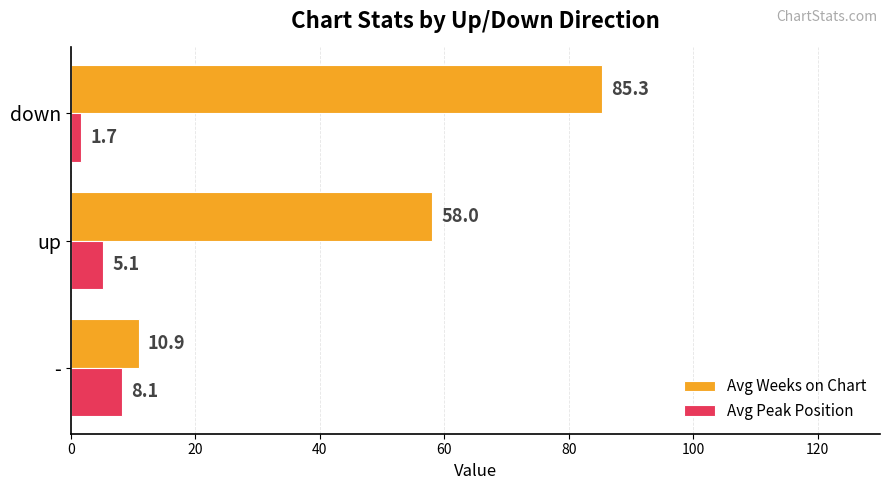

What is the difference between the maximum and minimum values in the Avg Weeks on Chart series?

74.5